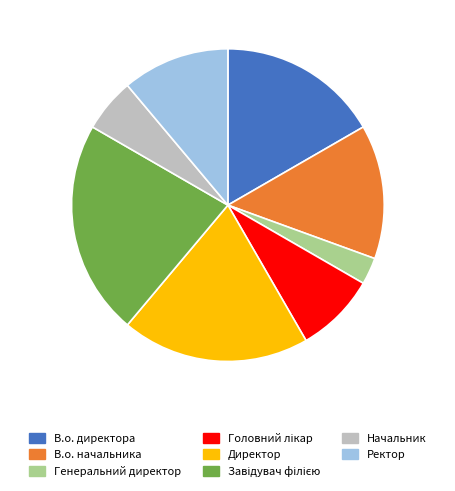

Which slice is the smallest?

Генеральний директор